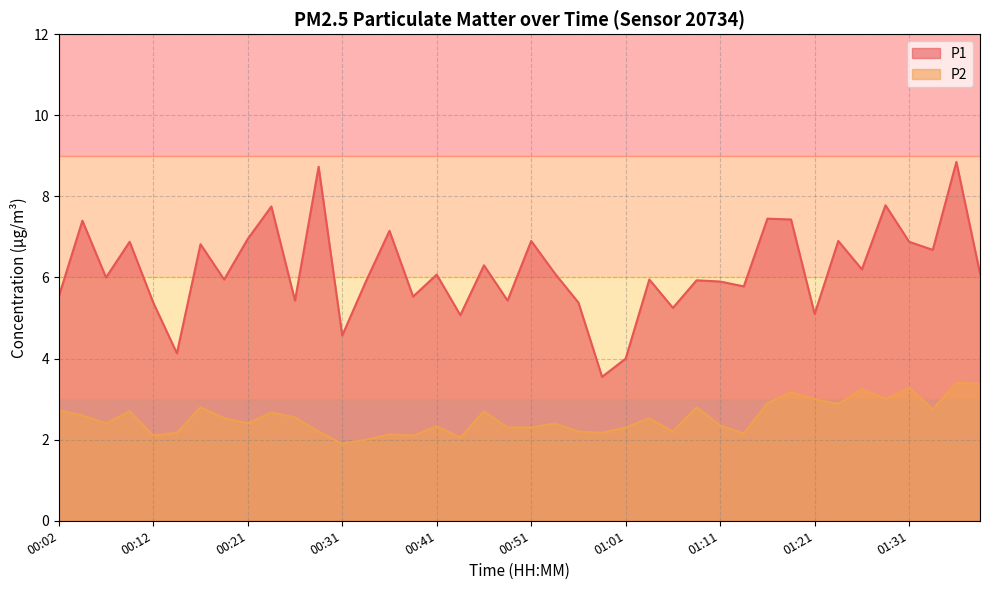

What value does the P2 series have at 01:21?

3.0